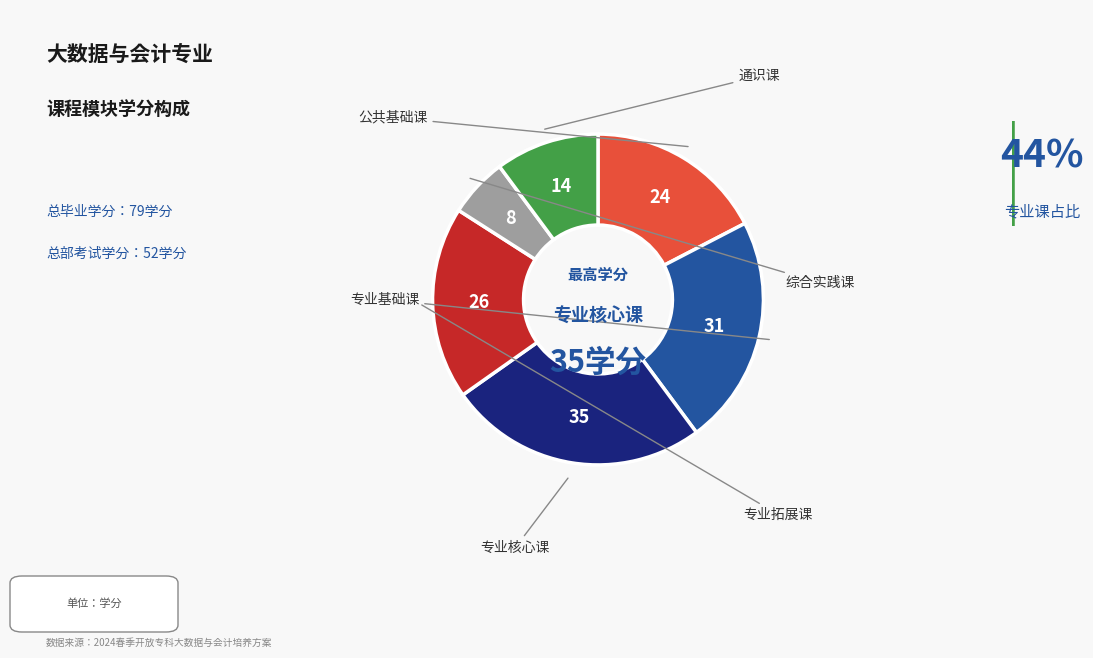

Is there any slice that represents more than half of the pie?

No